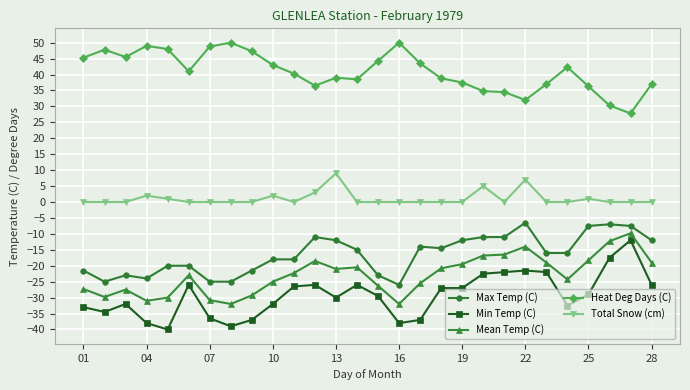

What is the greatest value displayed?

50.0